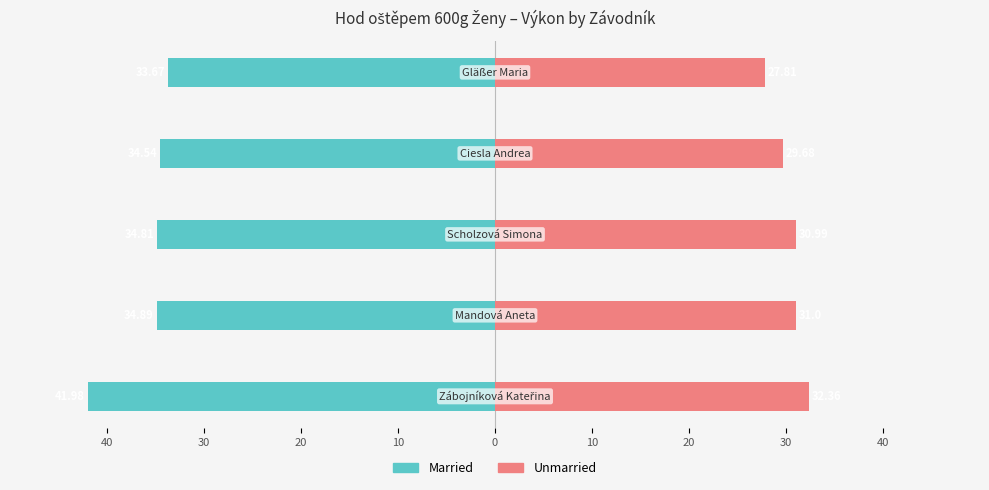

How many bars are there in each group?

2